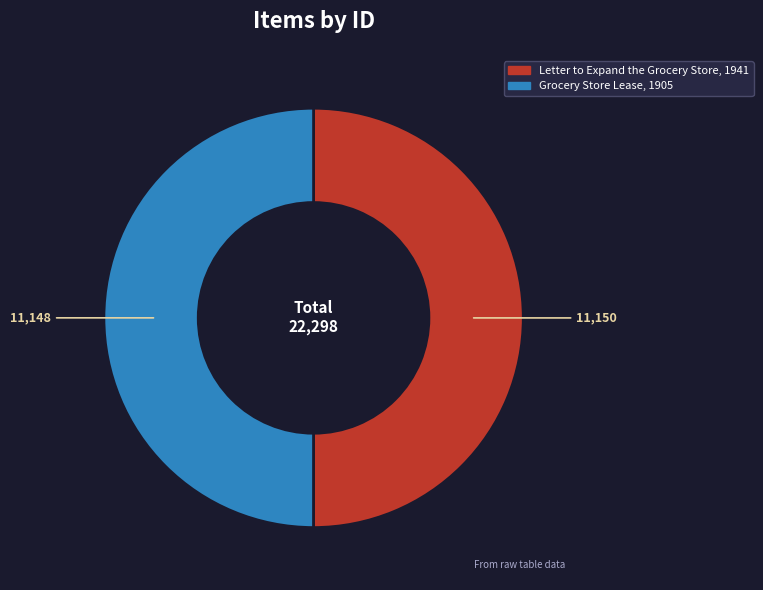

Approximately how many times larger is the value at Letter to Expand the Grocery Store, 1941 compared to Grocery Store Lease, 1905?

1.0